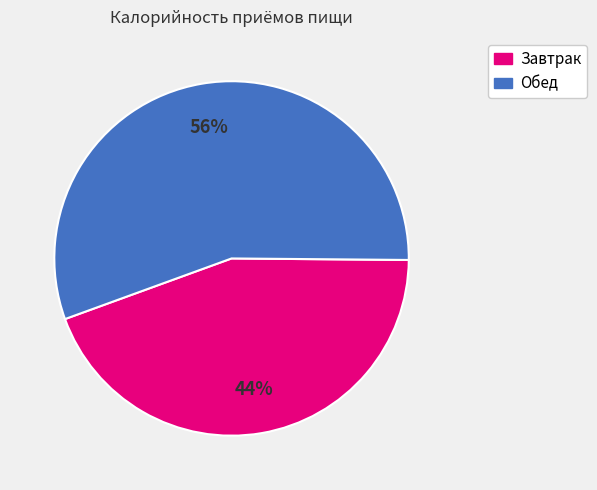

What is the largest slice in the pie chart?

Обед